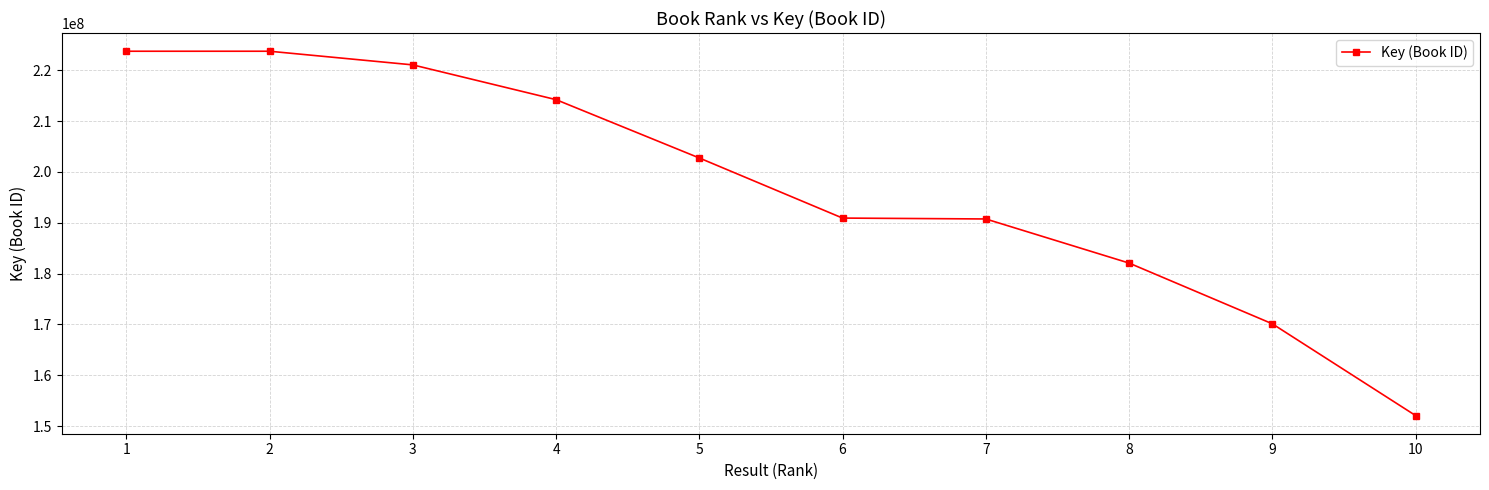

How many data points are less than 202747907?

5